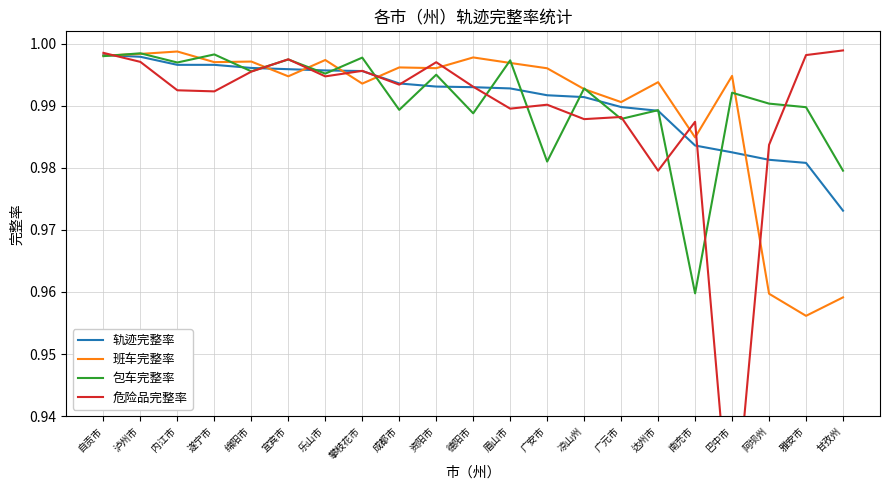

The value of 轨迹完整率 at 巴中市 is 1.0. True or false?

True